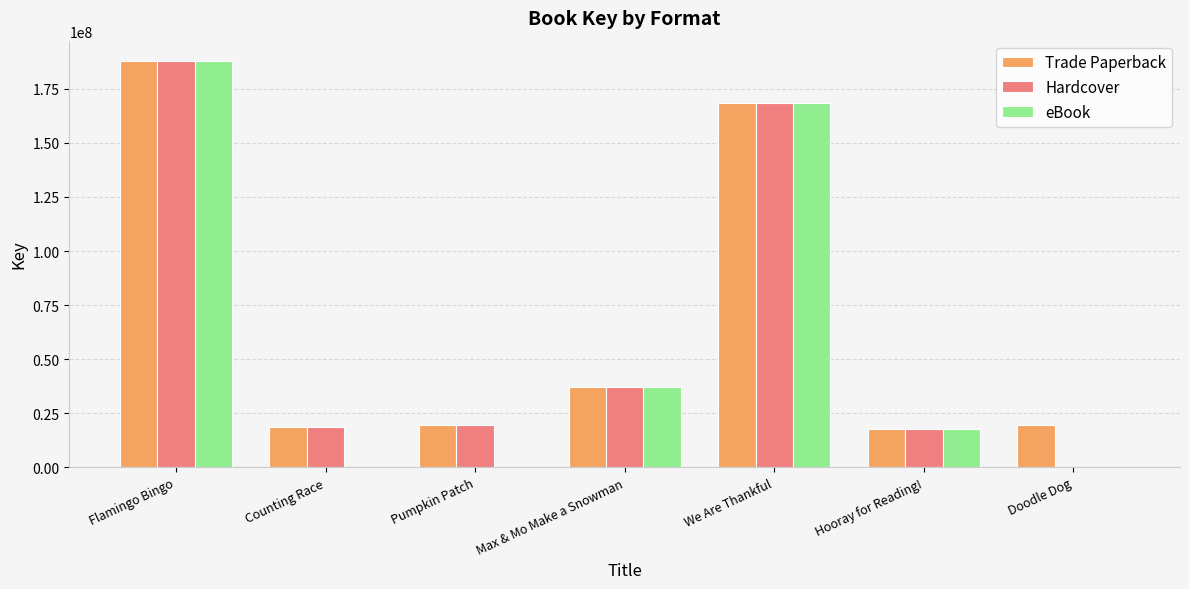

True or false: Trade Paperback has a value of 71896377 at Flamingo Bingo.

False